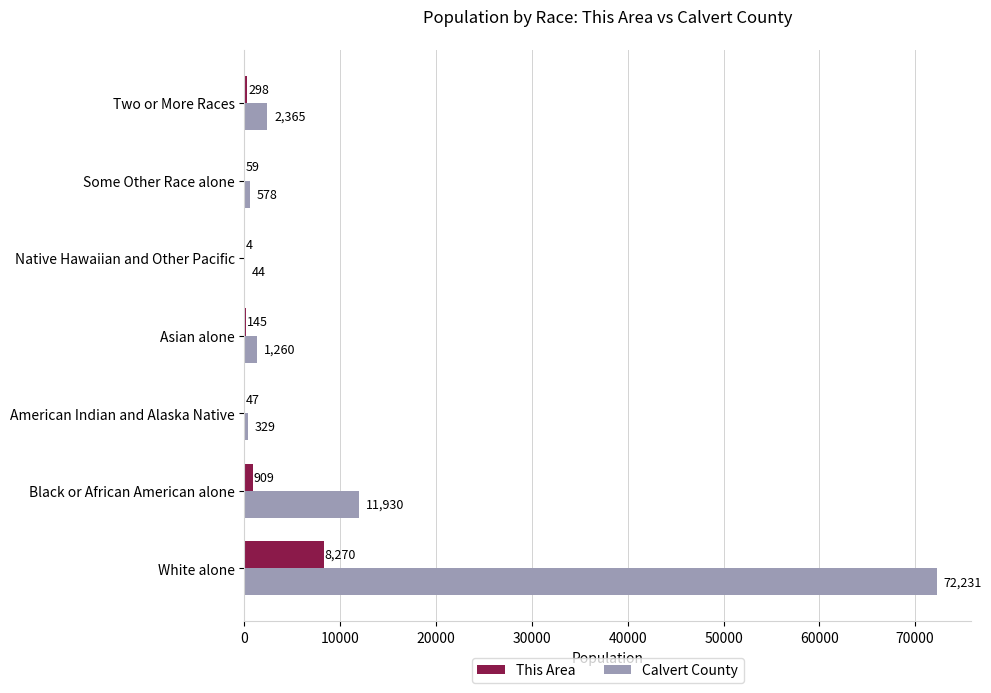

At which category is the sum across all series the highest?

White alone